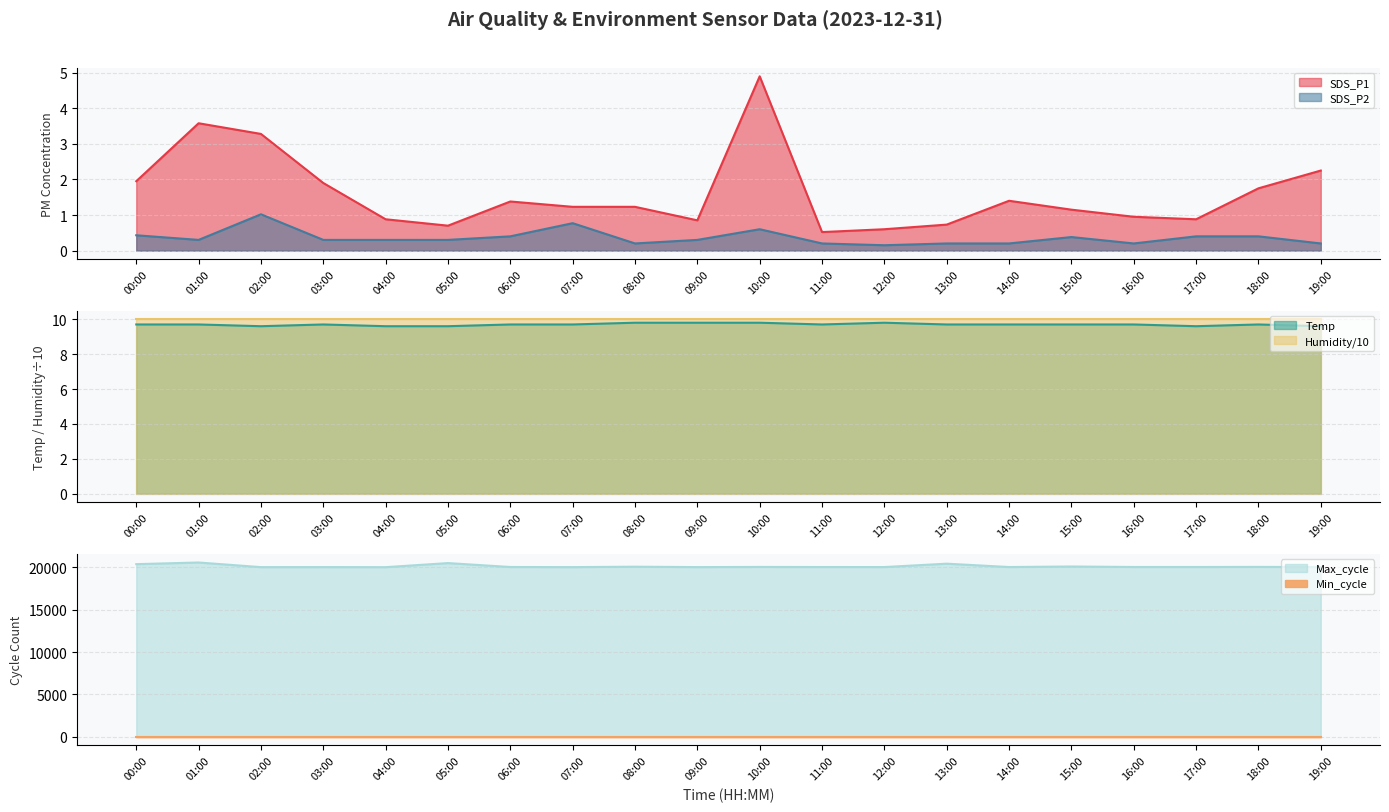

True or false: SDS_P1 and Temp cross at least once.

False